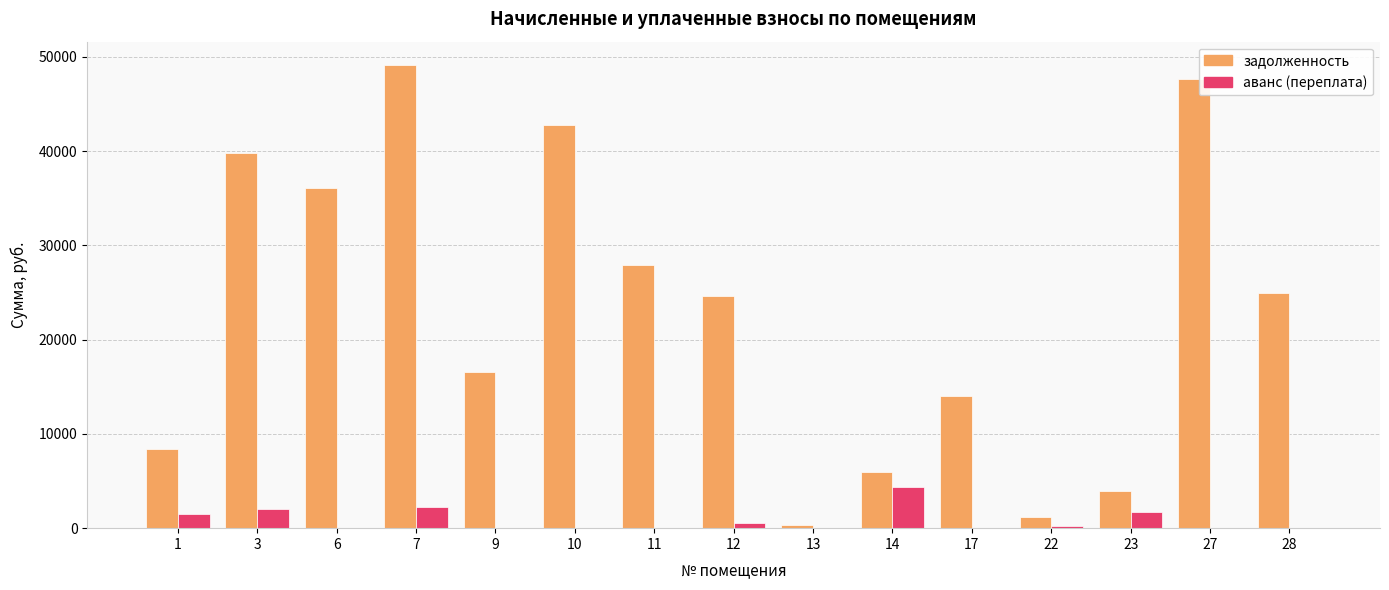

How many groups of bars are there?

15